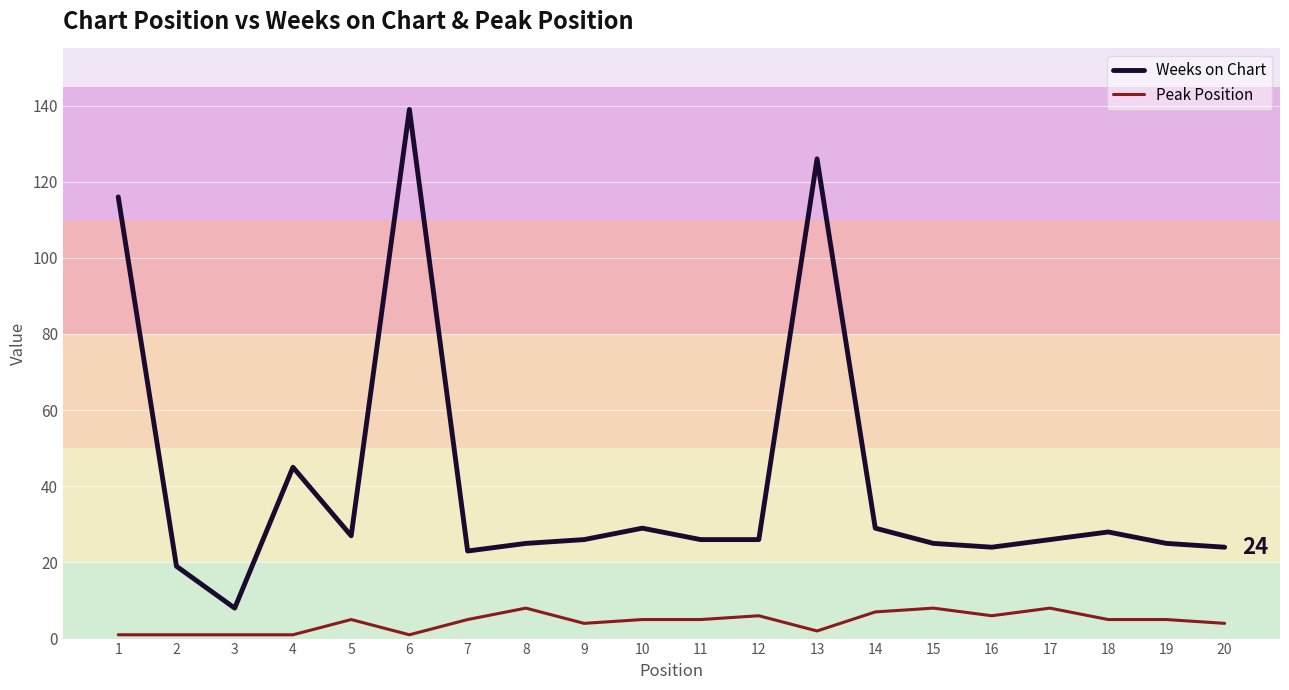

The value of Weeks on Chart at 5 is 27. True or false?

True